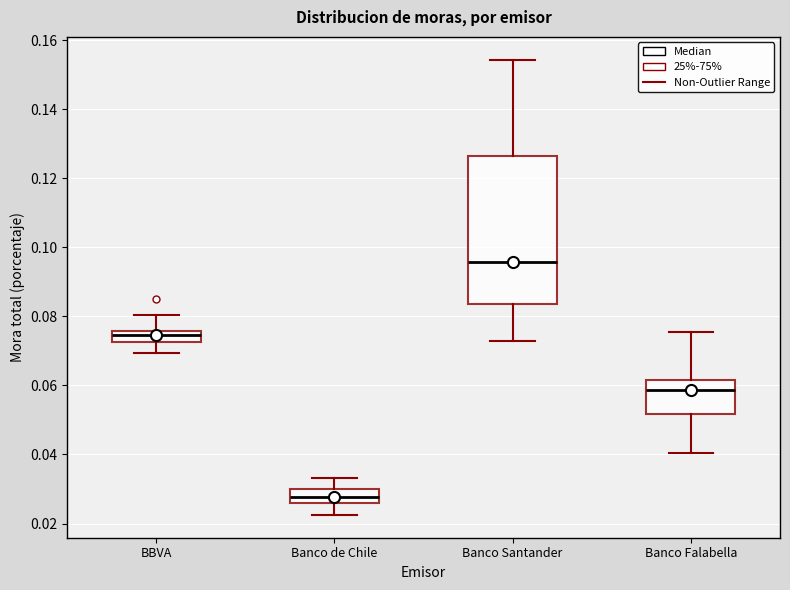

Comparing the boxes themselves (not the whiskers), which one is the tallest?

Banco Santander